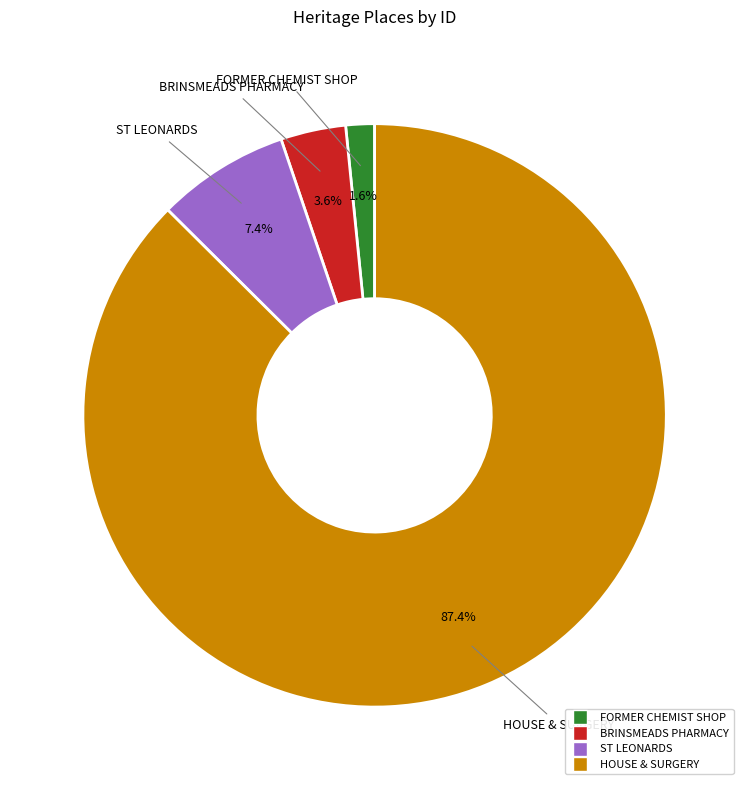

Between FORMER CHEMIST SHOP and BRINSMEADS PHARMACY, which is larger?

BRINSMEADS PHARMACY